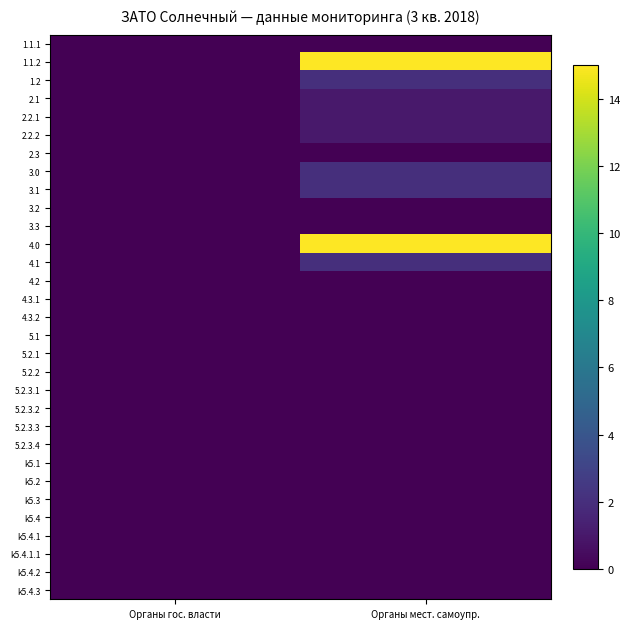

How many series are shown in this chart?

31